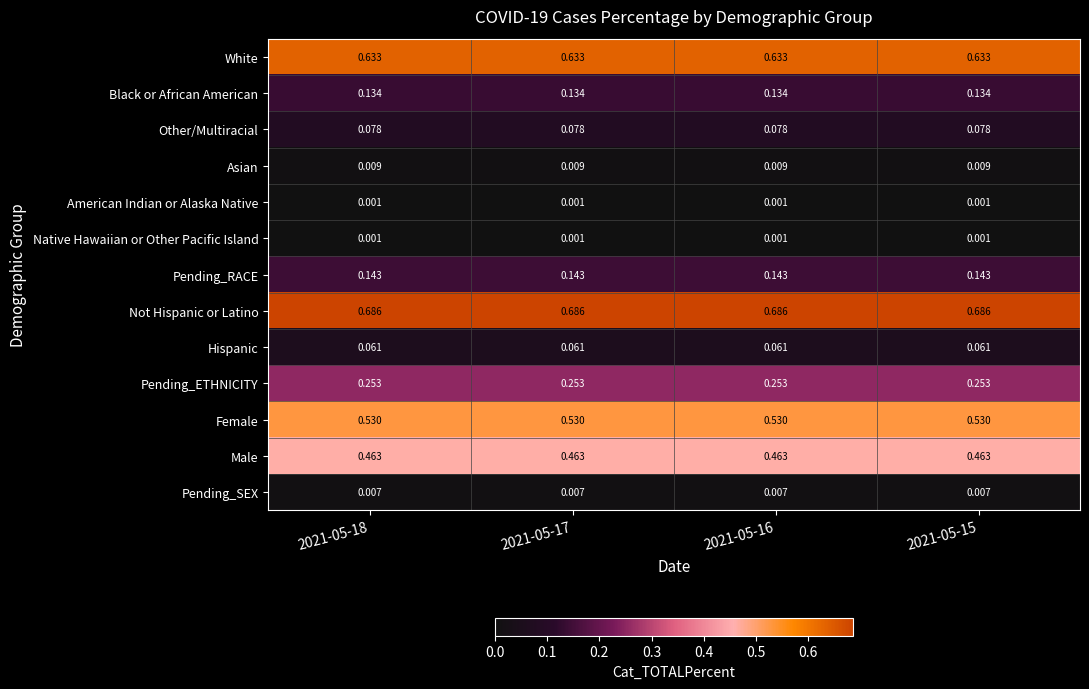

Is the value of Native Hawaiian or Other Pacific Island at 2021-05-18 greater than the value of Hispanic at 2021-05-17?

No